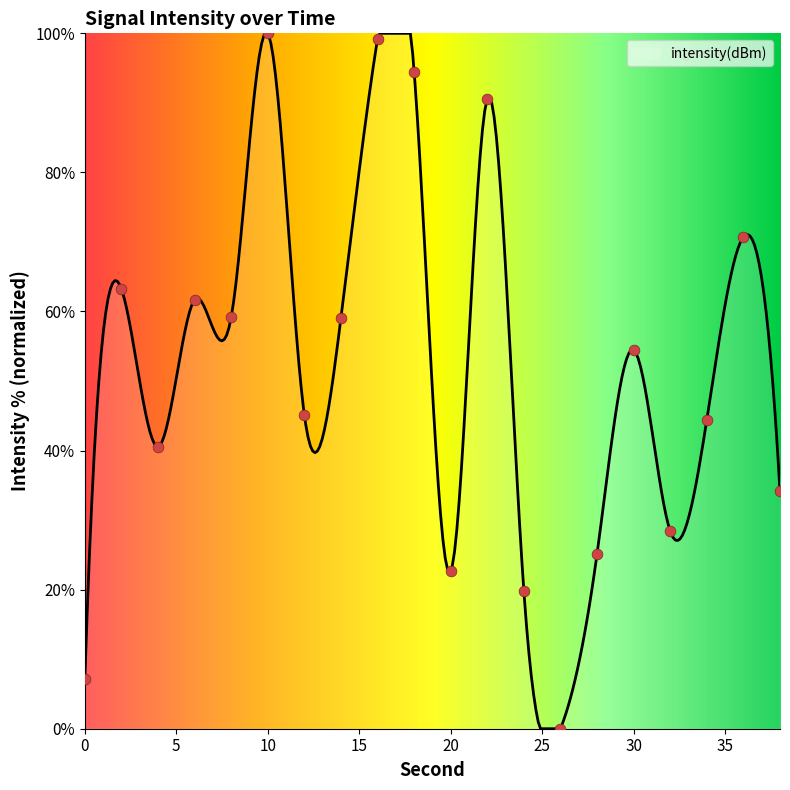

What is the change in value from 6 to 36?

+9.0